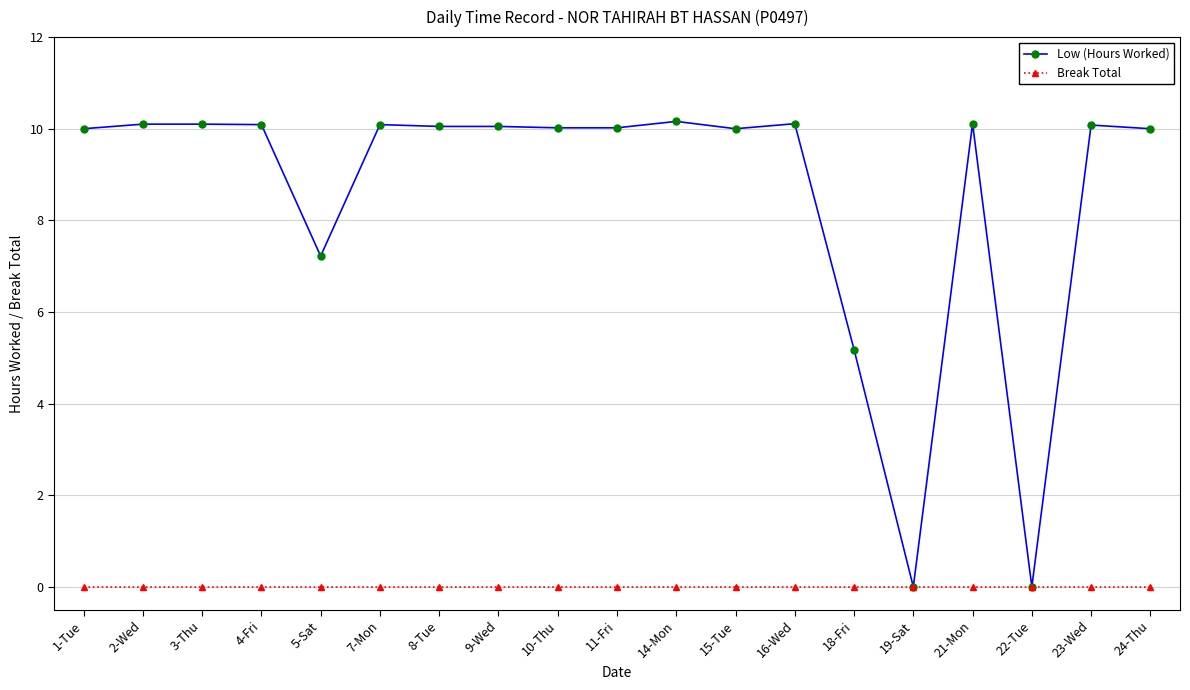

Rank the series at 9-Wed from lowest to highest value.

Break Total, Low (Hours Worked)